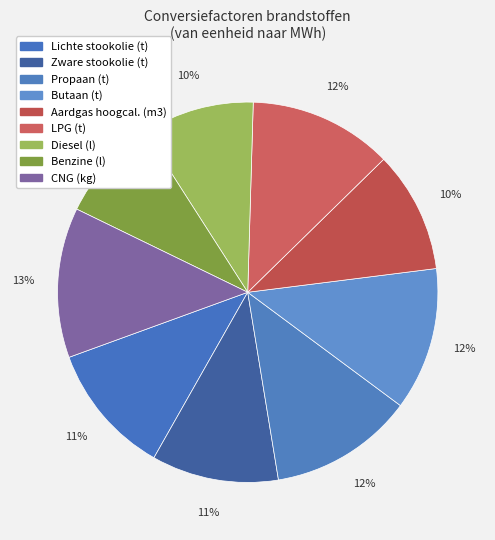

How many segments does this pie chart have?

9